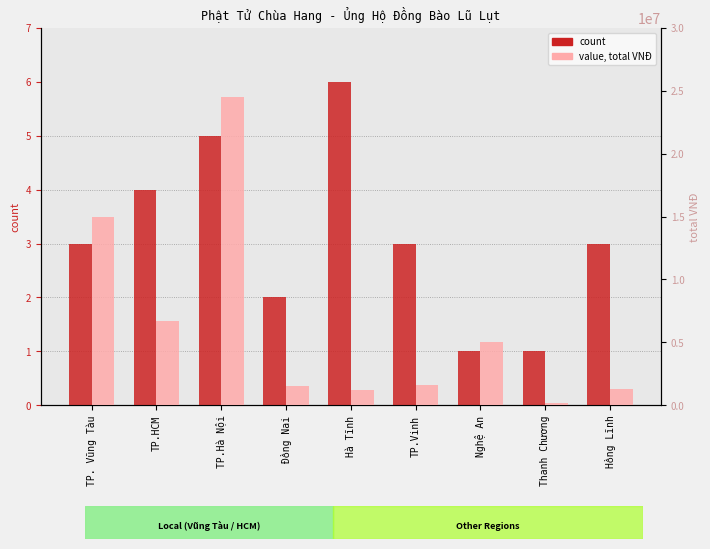

What is the label of the 6th bar from the left?

TP.Vinh